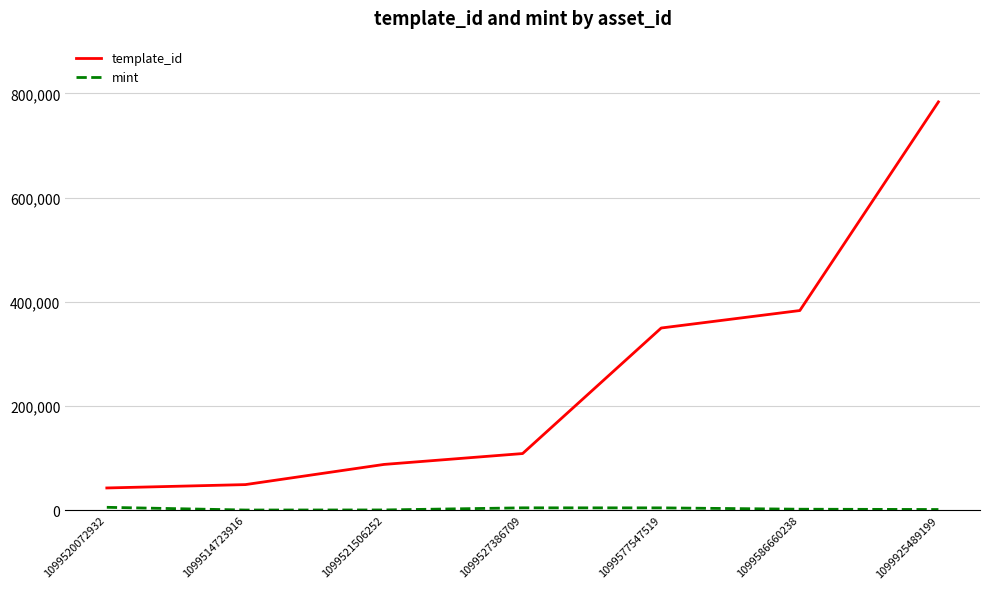

Between 1099521506252 and 1099586660238, which series saw the biggest shift?

template_id